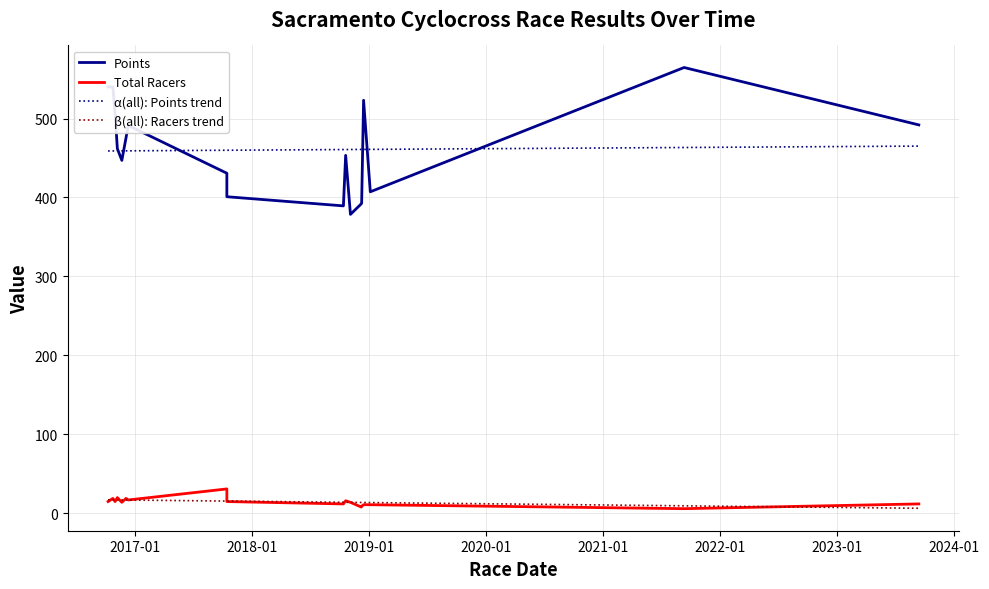

At how many categories does at least one series exceed 112?

18